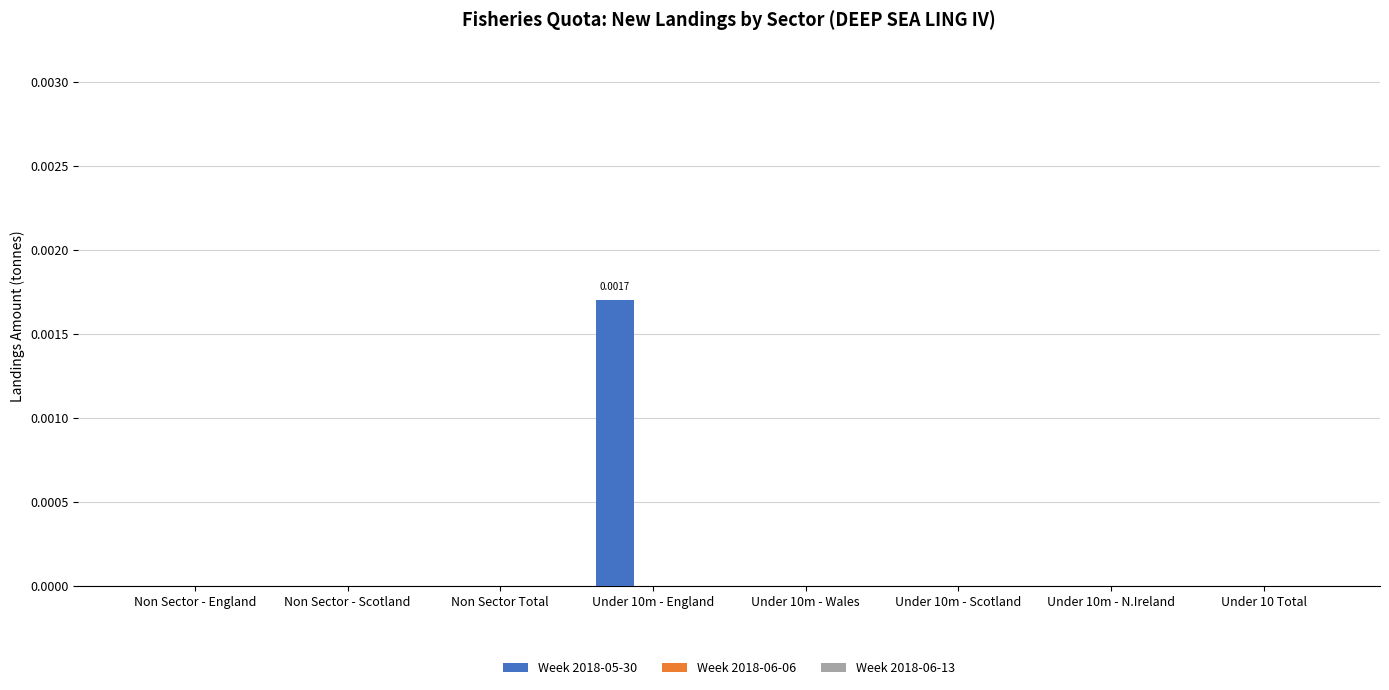

Reading left to right, what are all the values shown in this chart?

Week 2018-05-30: Non Sector - England=0.0	Non Sector - Scotland=0.0	Non Sector Total=0.0	Under 10m - England=0.0	Under 10m - Wales=0.0	Under 10m - Scotland=0.0	Under 10m - N.Ireland=0.0	Under 10 Total=0.0
Week 2018-06-06: Non Sector - England=0.0	Non Sector - Scotland=0.0	Non Sector Total=0.0	Under 10m - England=0.0	Under 10m - Wales=0.0	Under 10m - Scotland=0.0	Under 10m - N.Ireland=0.0	Under 10 Total=0.0
Week 2018-06-13: Non Sector - England=0.0	Non Sector - Scotland=0.0	Non Sector Total=0.0	Under 10m - England=0.0	Under 10m - Wales=0.0	Under 10m - Scotland=0.0	Under 10m - N.Ireland=0.0	Under 10 Total=0.0